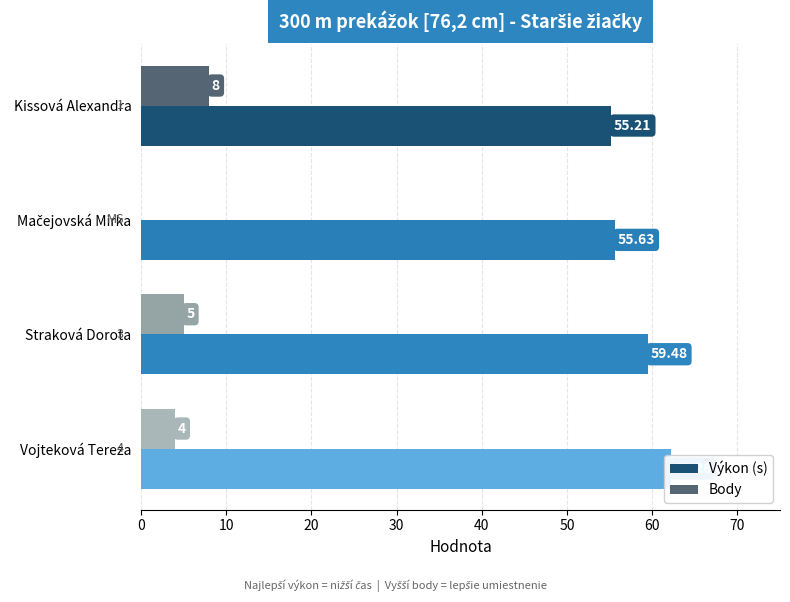

What are all the series names shown in the legend?

Výkon (s), Body